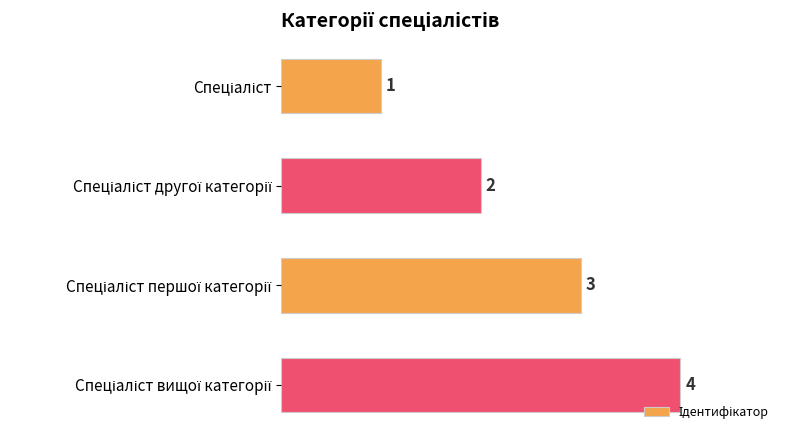

What is the sum of all values?

10